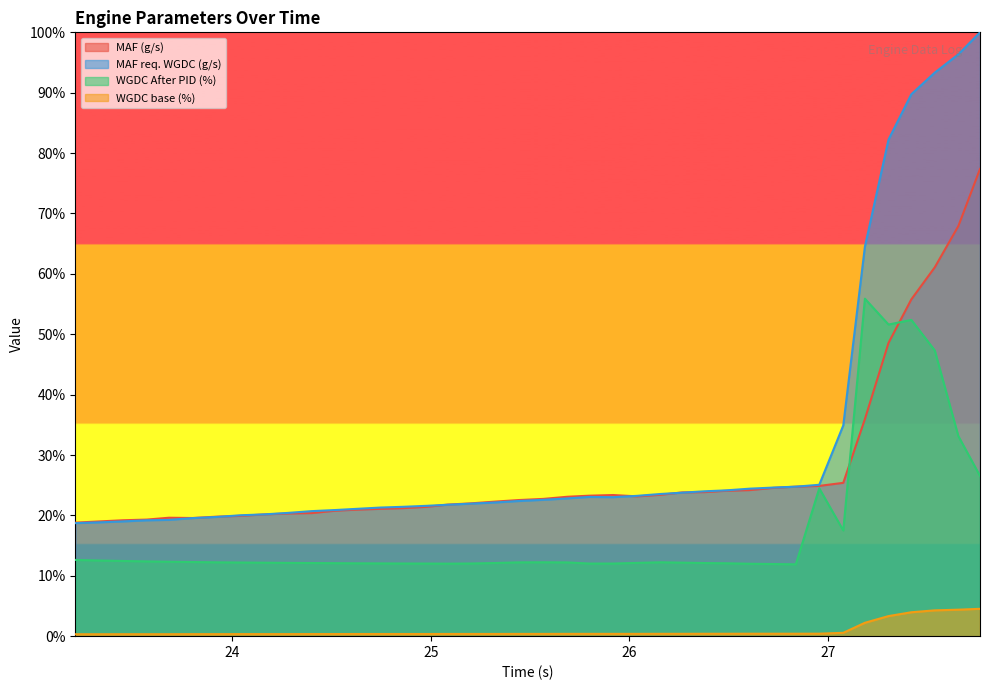

Rank the series by their average value, from lowest to highest.

WGDC base (%), WGDC After PID (%), MAF (g/s), MAF req. WGDC (g/s)